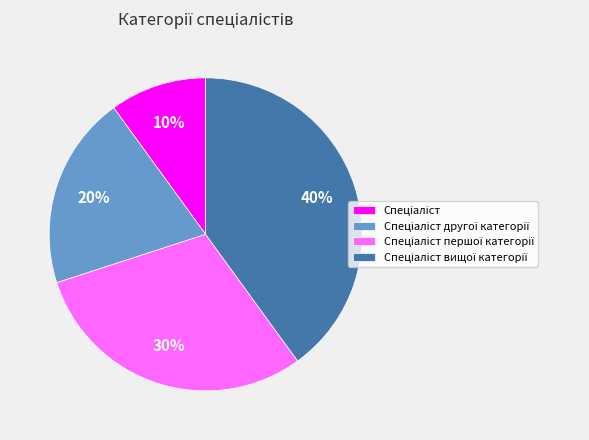

Is there a majority slice in this chart?

No